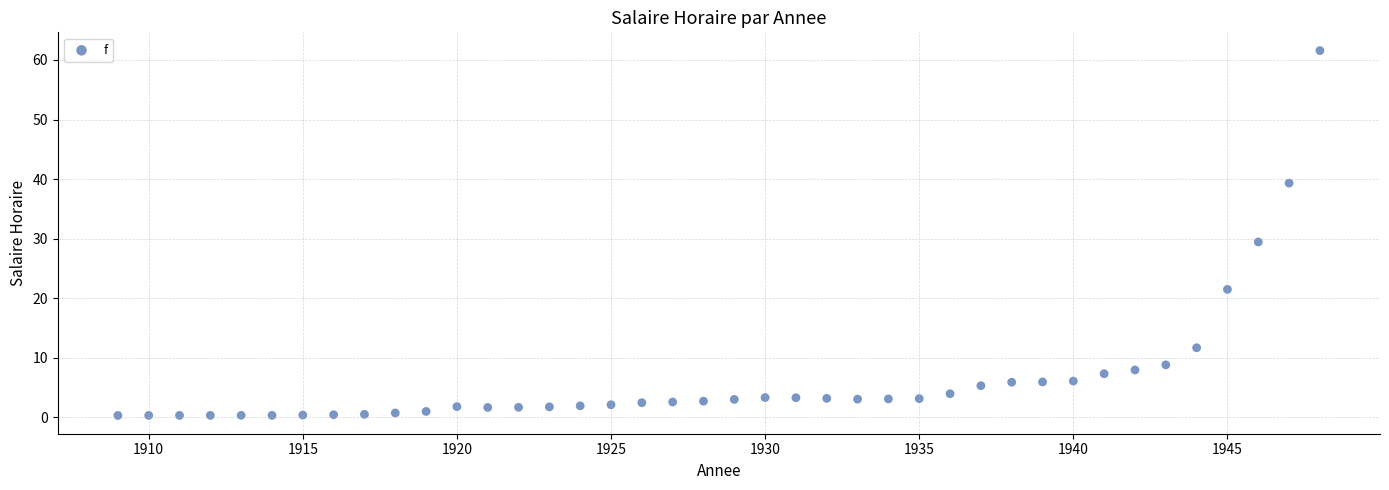

What is the range of X values (max minus min)?

39.0